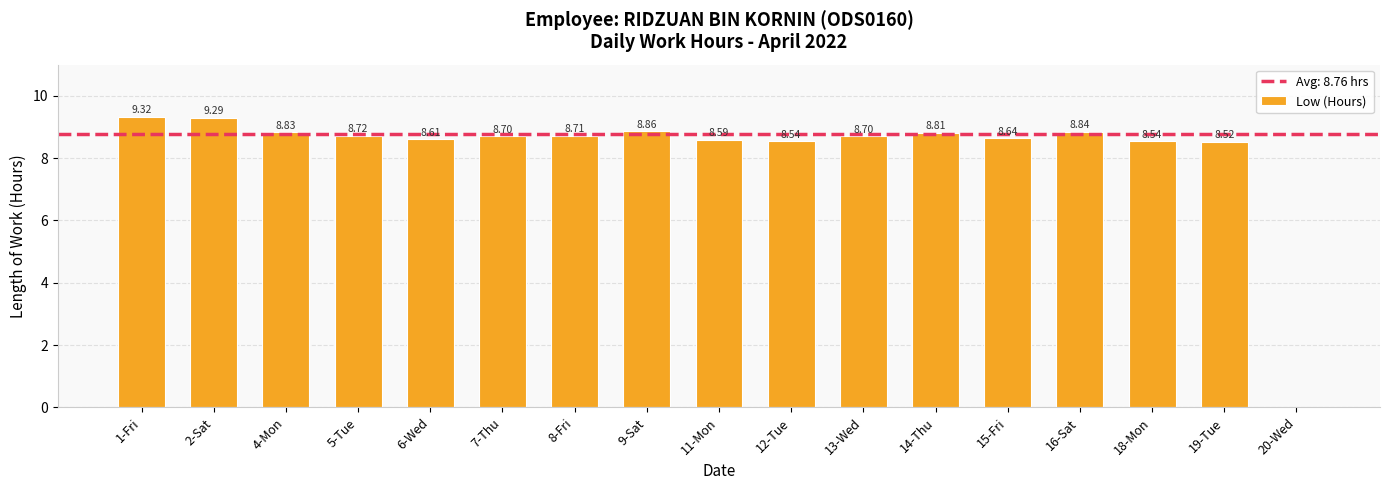

What is the ratio of the value at 7-Thu to the value at 15-Fri?

1.0